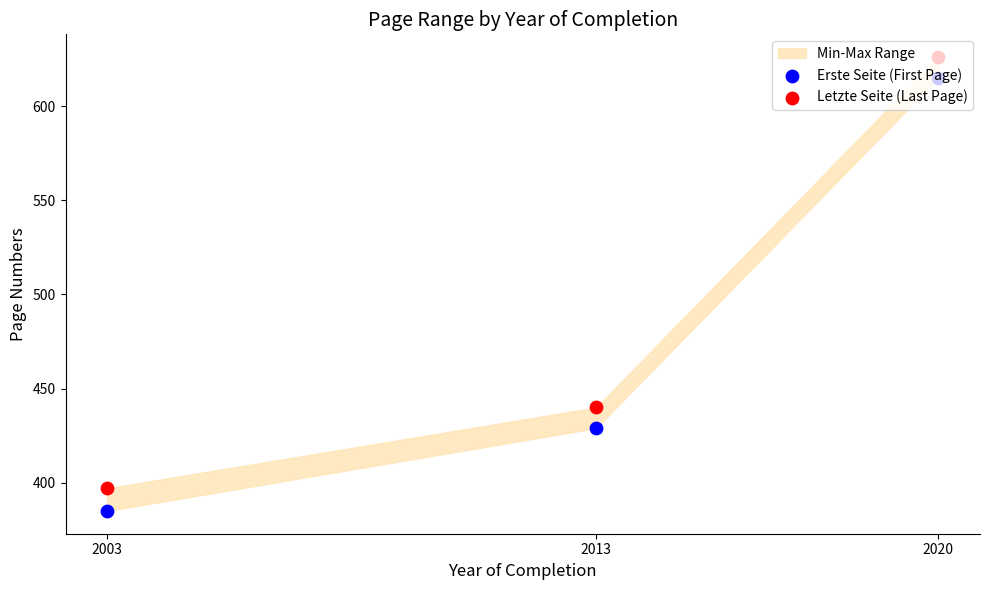

At how many categories does at least one series exceed 592?

1